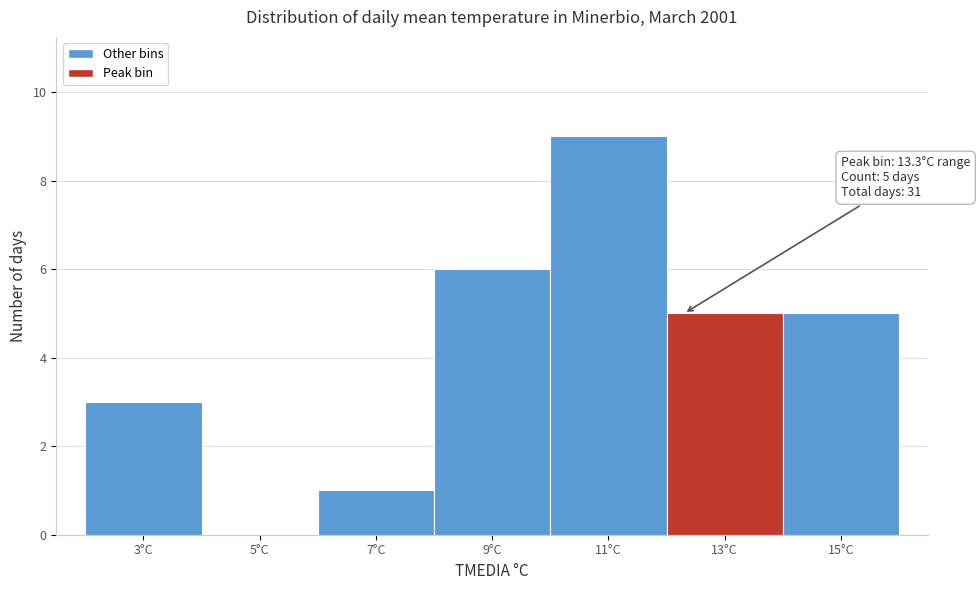

Reading right to left, transcribe all the data shown in this chart.

15°C=5	13°C=5	11°C=9	9°C=6	7°C=1	5°C=0	3°C=3